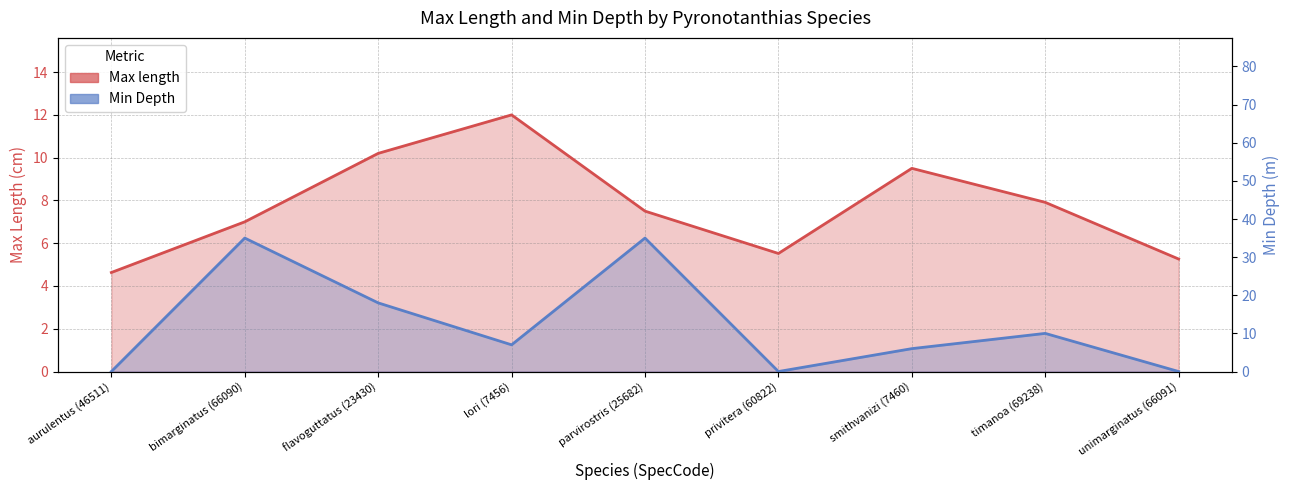

What is the difference between the Max length values at flavoguttatus (23430) and privitera (60822)?

4.7